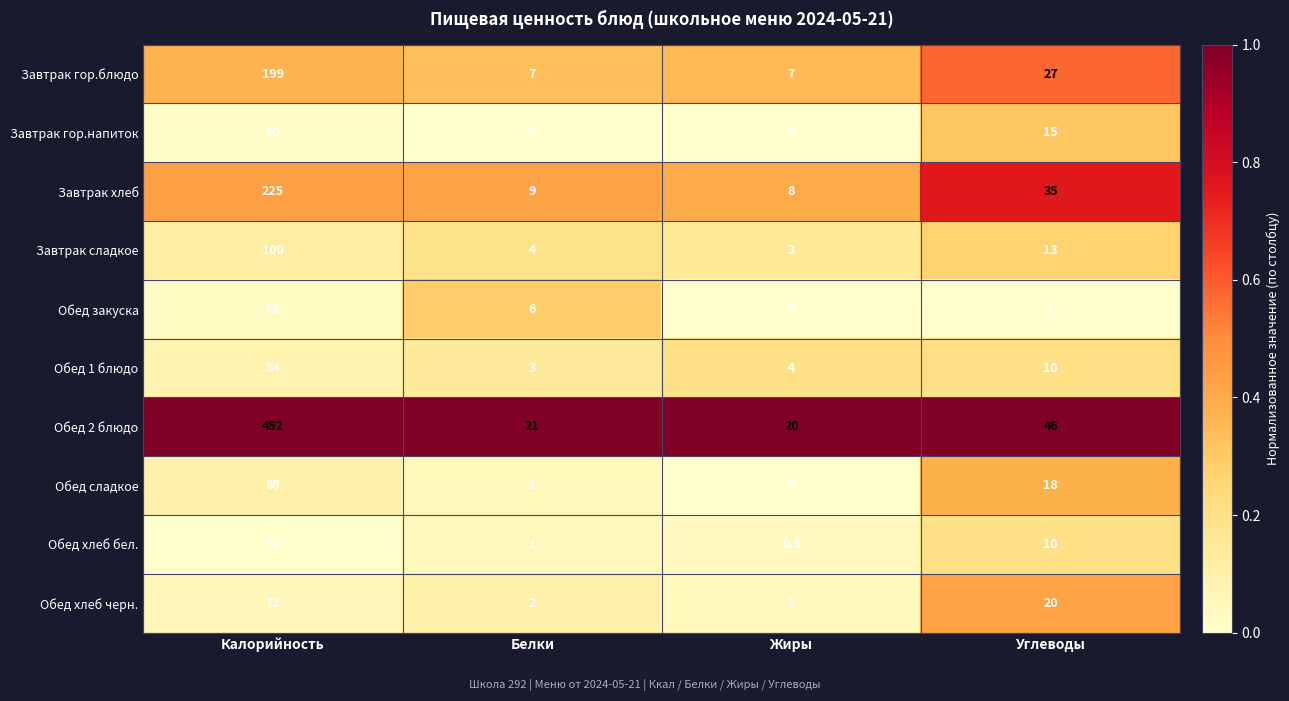

List the series in order of their peak value, lowest first.

Обед хлеб бел., Завтрак гор.напиток, Обед закуска, Обед хлеб черн., Обед 1 блюдо, Обед сладкое, Завтрак сладкое, Завтрак гор.блюдо, Завтрак хлеб, Обед 2 блюдо